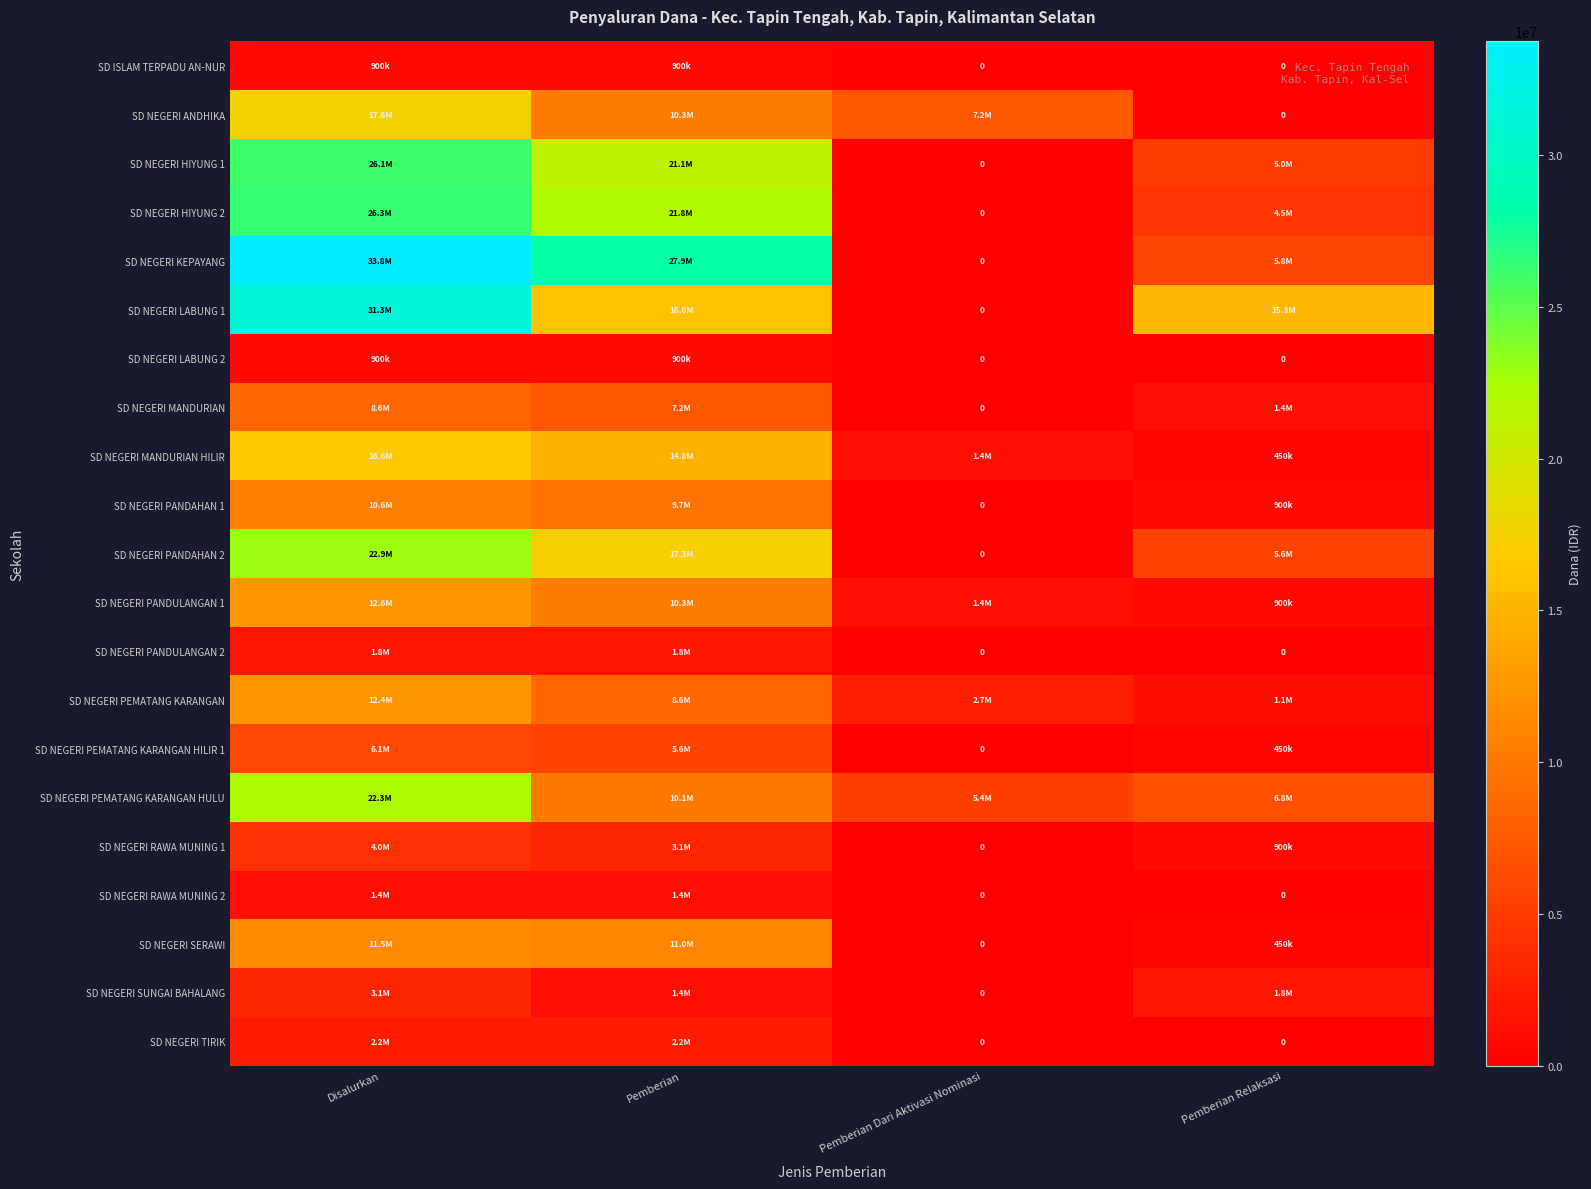

At how many categories does at least one series exceed 29854986?

1